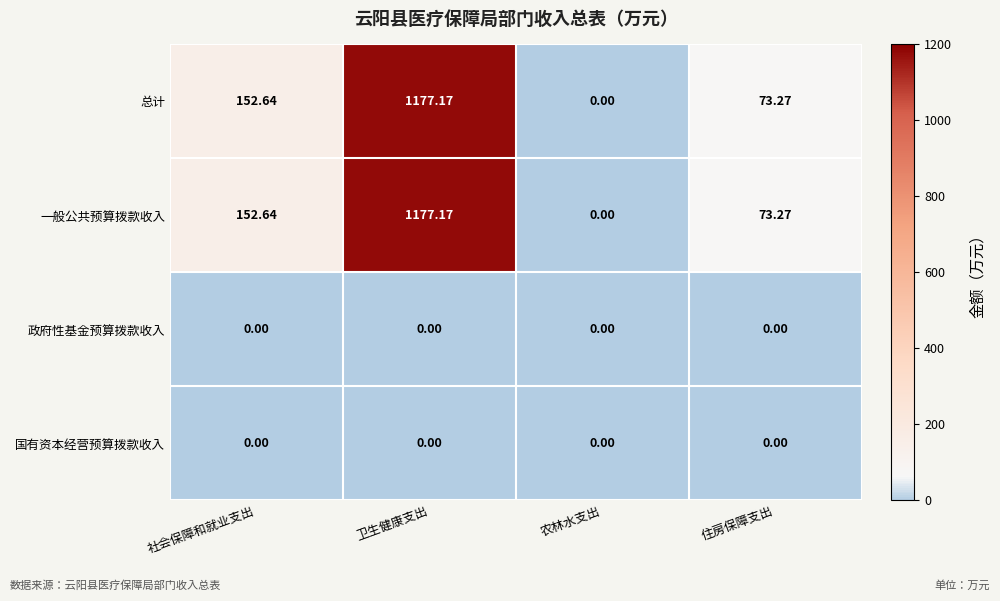

What is the total value across all series at 社会保障和就业支出?

305.3